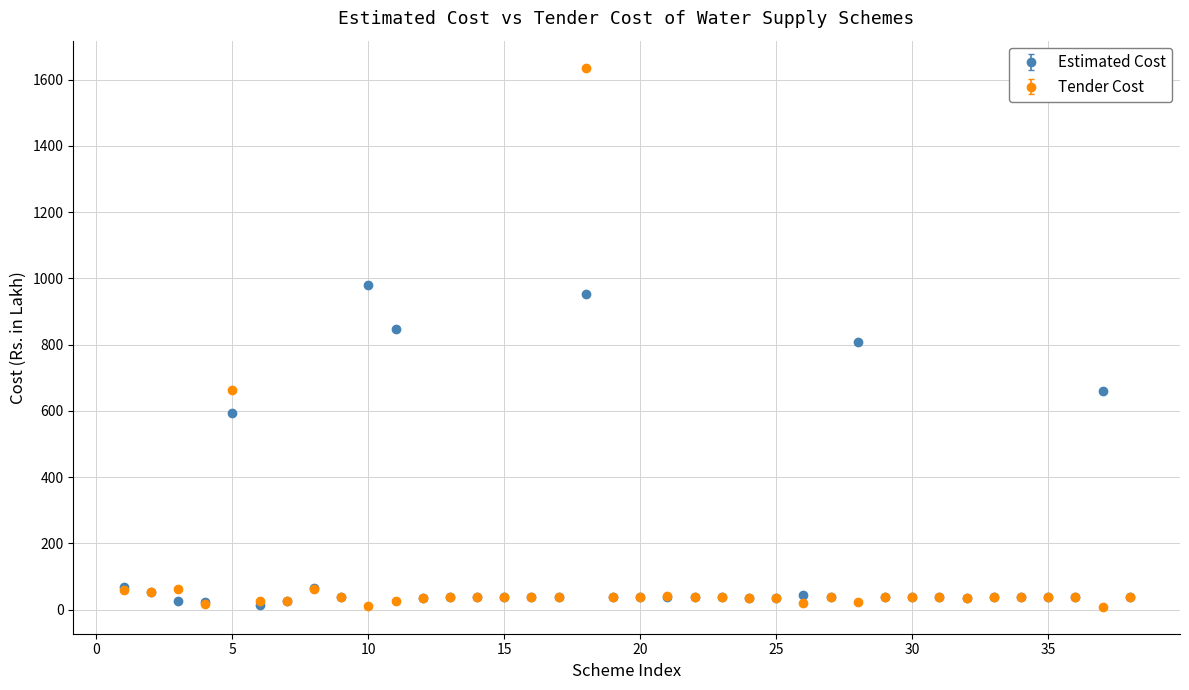

Which series has the largest range (max minus min)?

Tender Cost